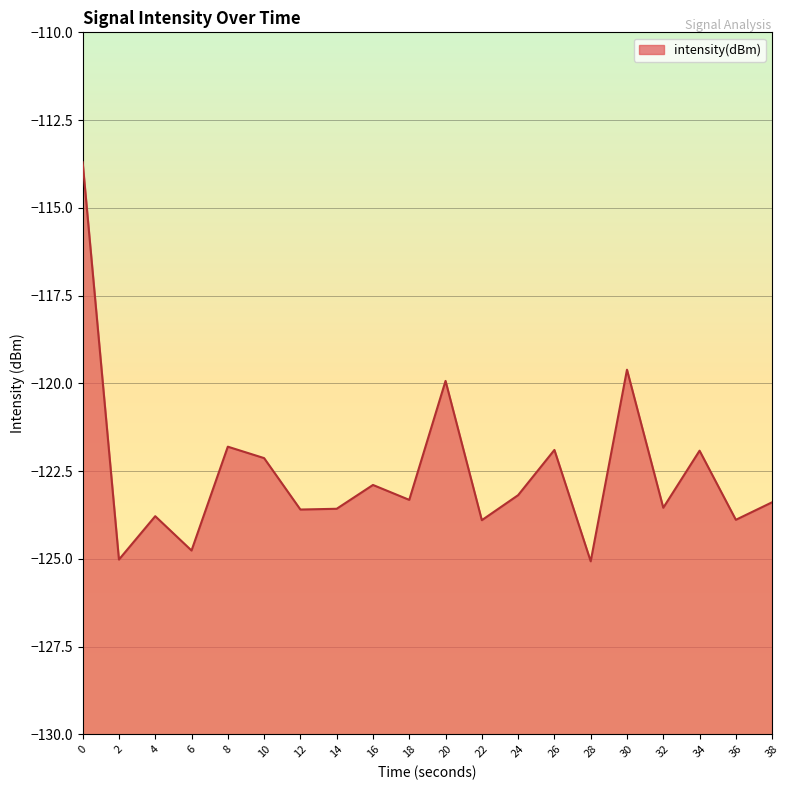

How many data points are above -123?

8